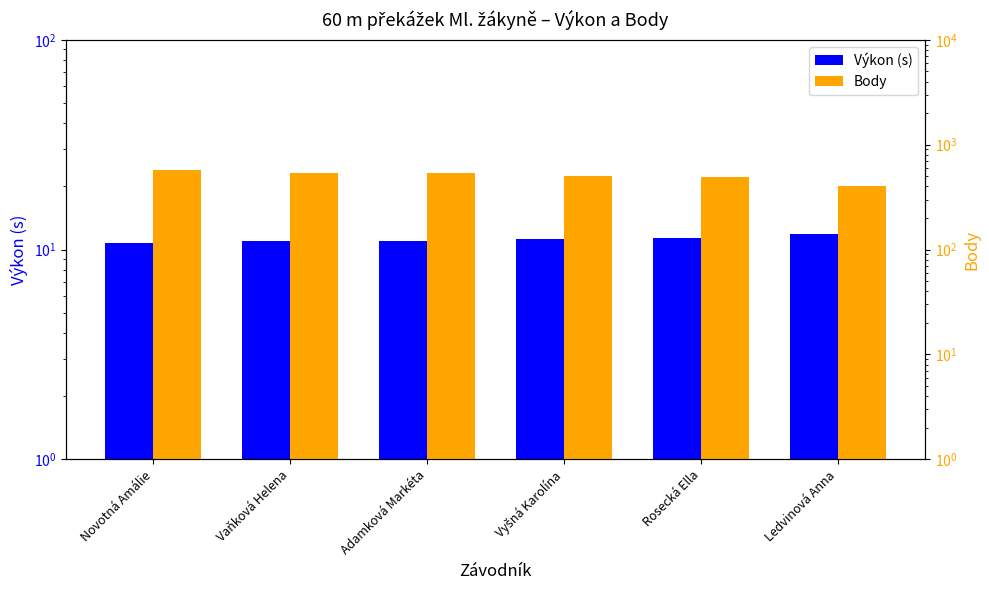

How many bars are there in total?

12